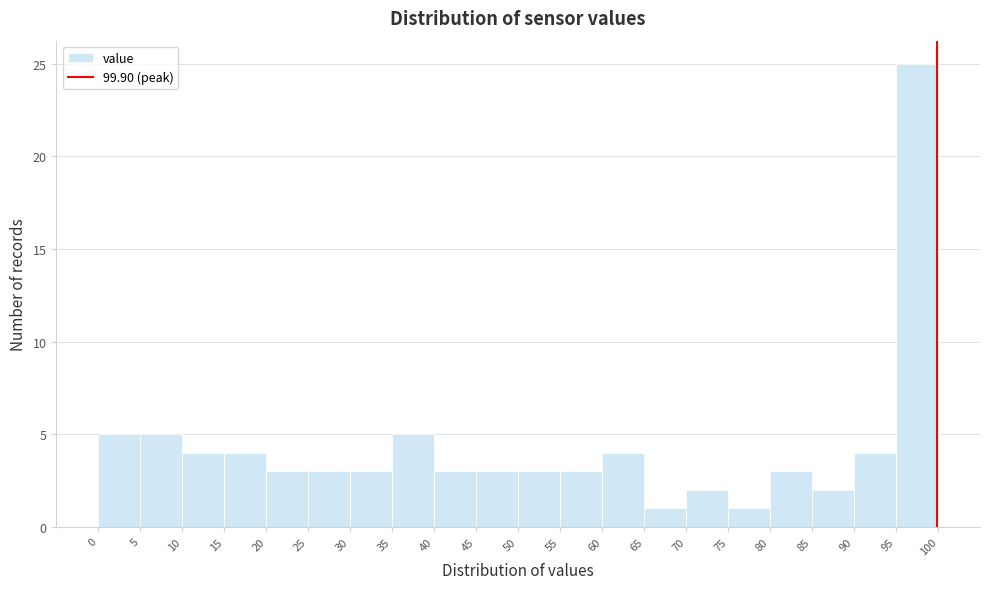

Reading left to right, list every bar in this chart as the range it spans on the x-axis followed by its height. The values are not printed on the chart, so give them approximately, as read against the axis.

0 to 5: 5
5 to 10: 5
10 to 15: 4
15 to 20: 4
20 to 25: 3
25 to 30: 3
30 to 35: 3
35 to 40: 5
40 to 45: 3
45 to 50: 3
50 to 55: 3
55 to 60: 3
60 to 65: 4
65 to 70: 1
70 to 75: 2
75 to 80: 1
80 to 85: 3
85 to 90: 2
90 to 95: 4
95 to 100: 25